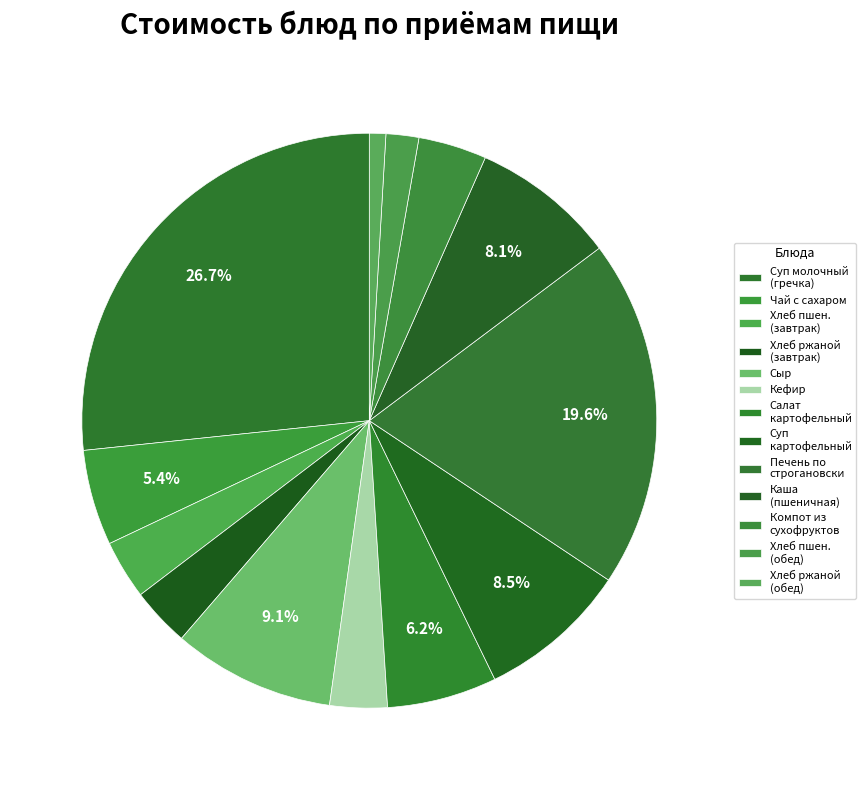

Count the number of slices in the pie.

13